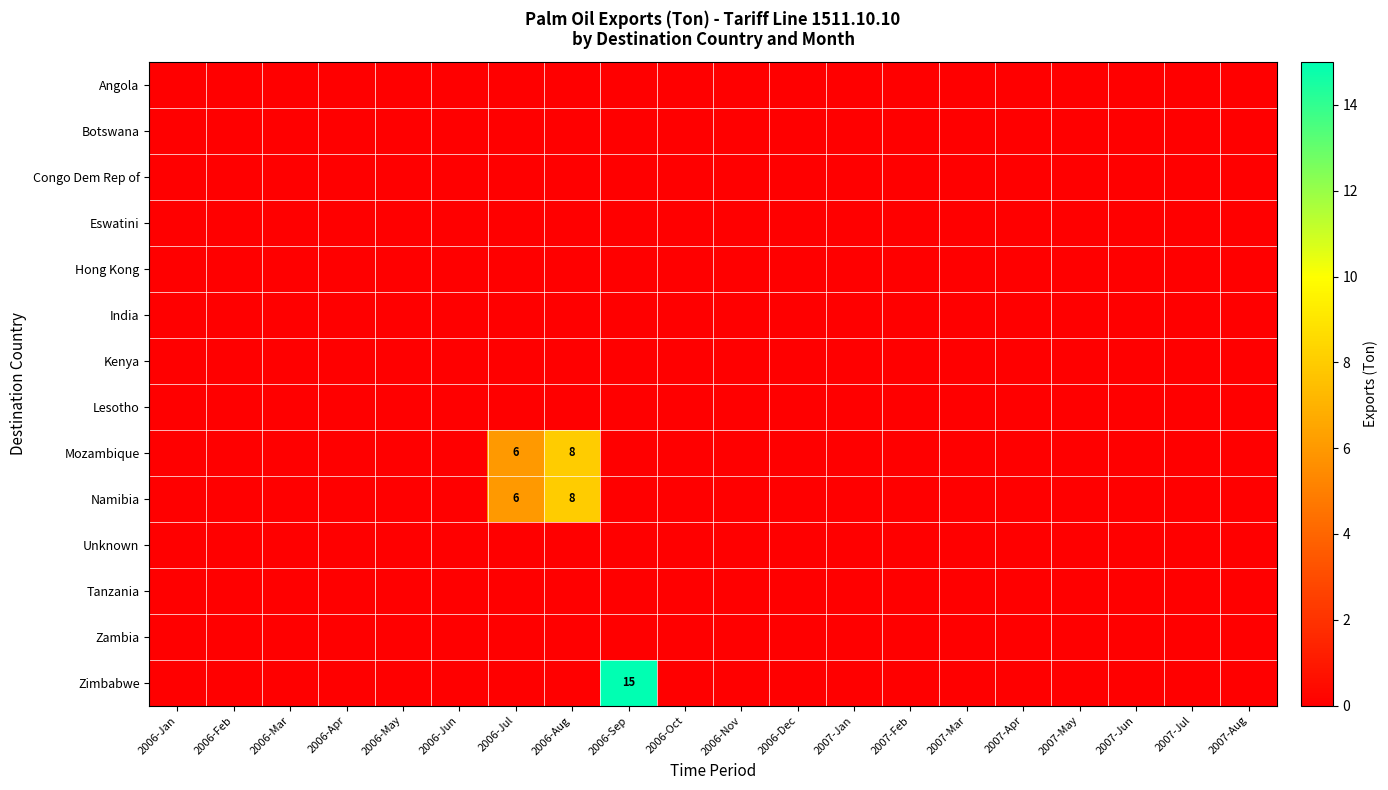

At which category is the sum across all series the highest?

2006-Aug